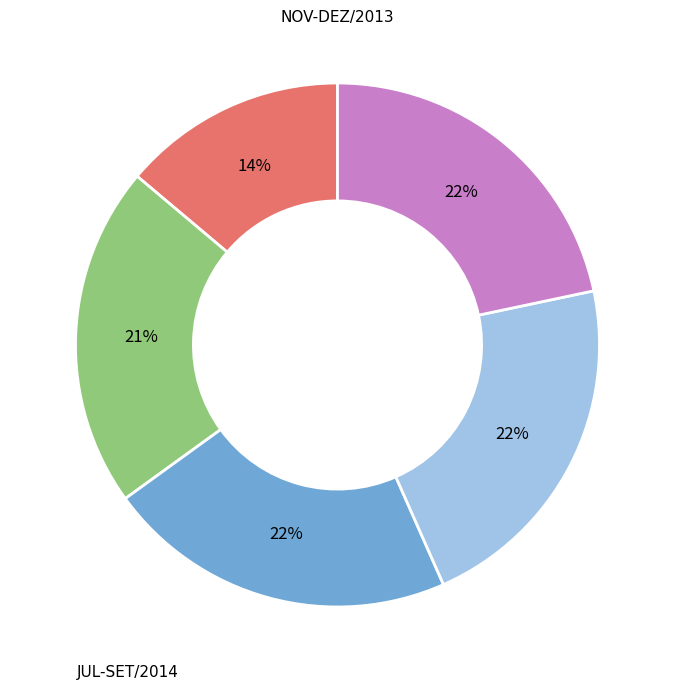

Is there any slice that represents more than half of the pie?

No